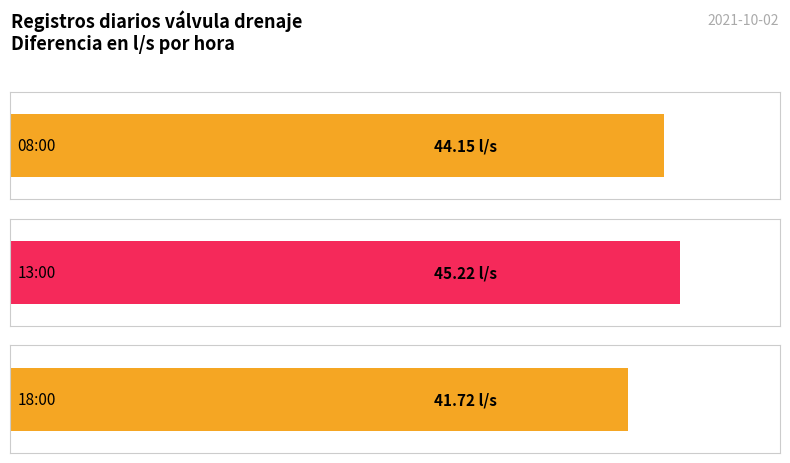

How many distinct data groups are displayed?

1